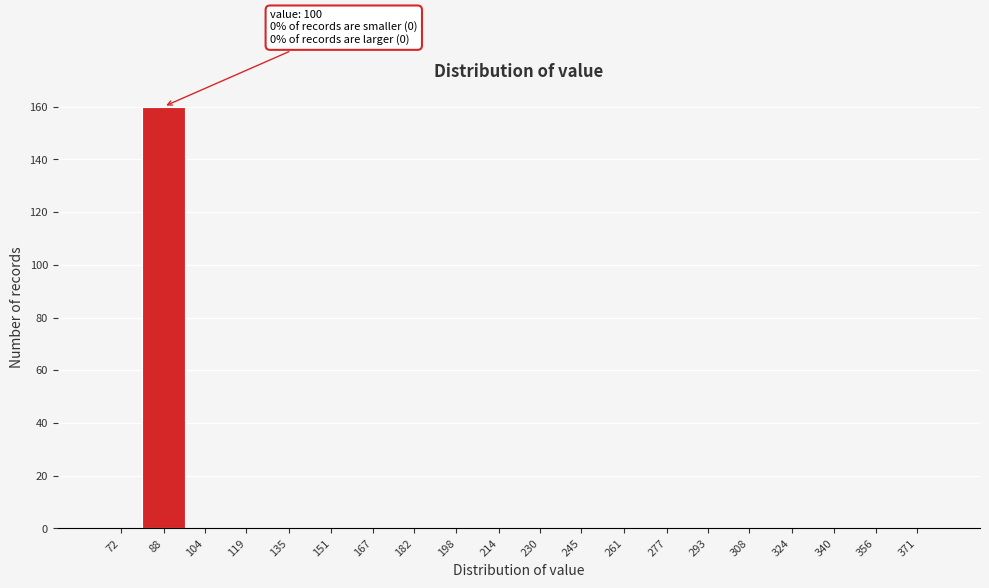

Reading left to right, what are all the values shown in this chart?

72=0	88=160	104=0	119=0	135=0	151=0	167=0	182=0	198=0	214=0	230=0	245=0	261=0	277=0	293=0	308=0	324=0	340=0	356=0	371=0